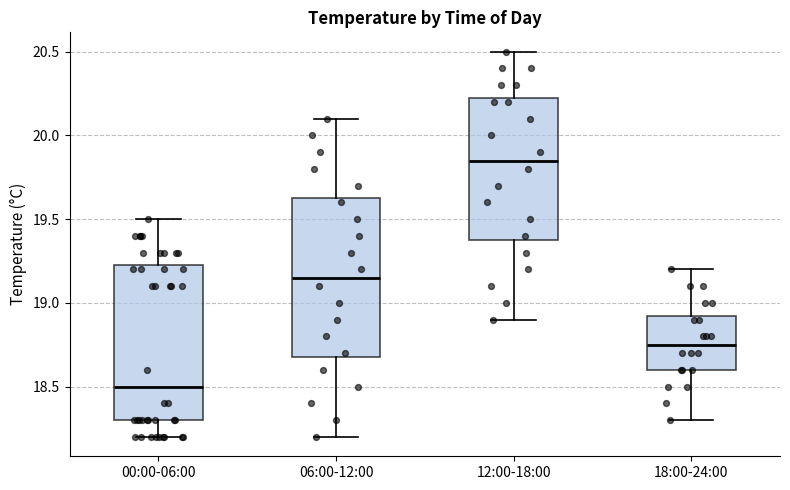

Where does the median line of the box for 06:00-12:00 sit on the y-axis? The values are not printed on the chart, so give them approximately, as read against the axis.

19.15